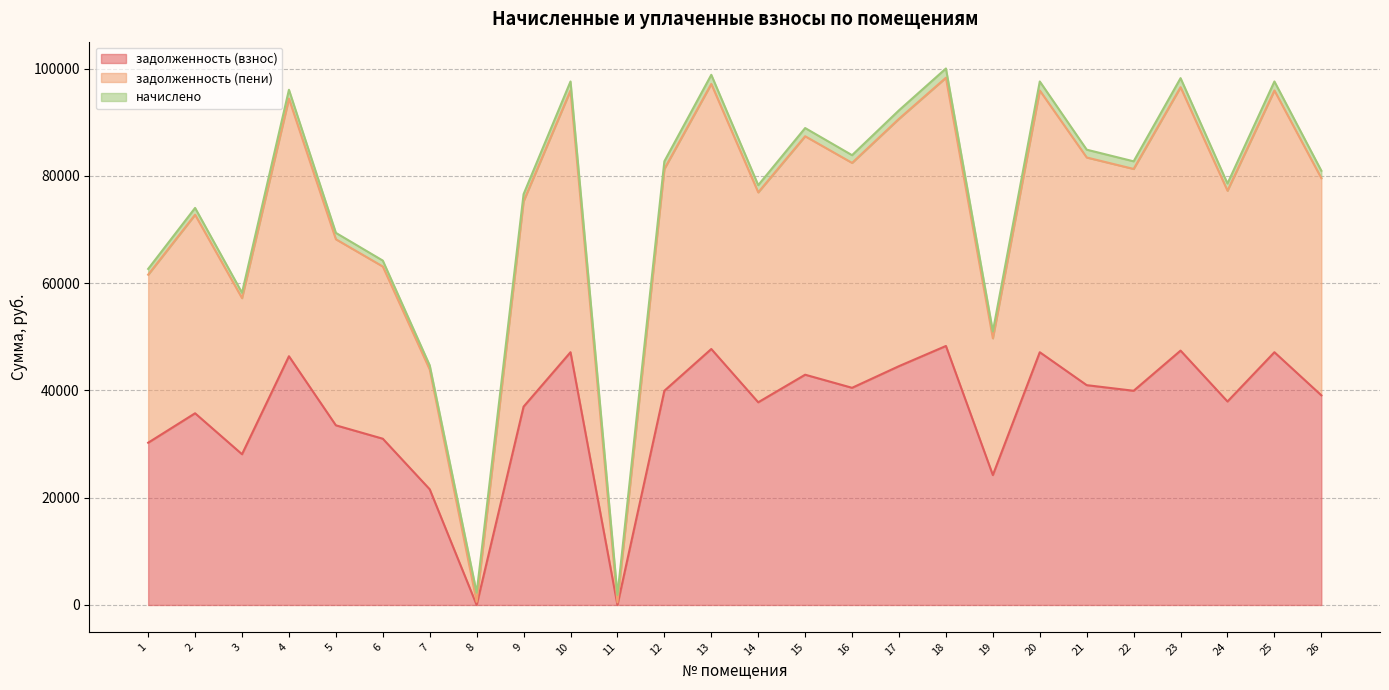

Which series changed the most between 5 and 25?

задолженность (пени)